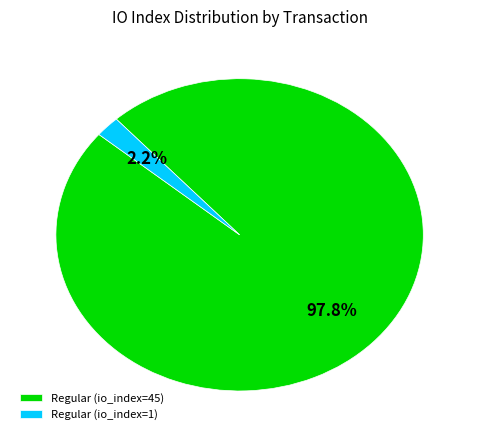

Which category accounts for the majority?

Regular (io_index=45)